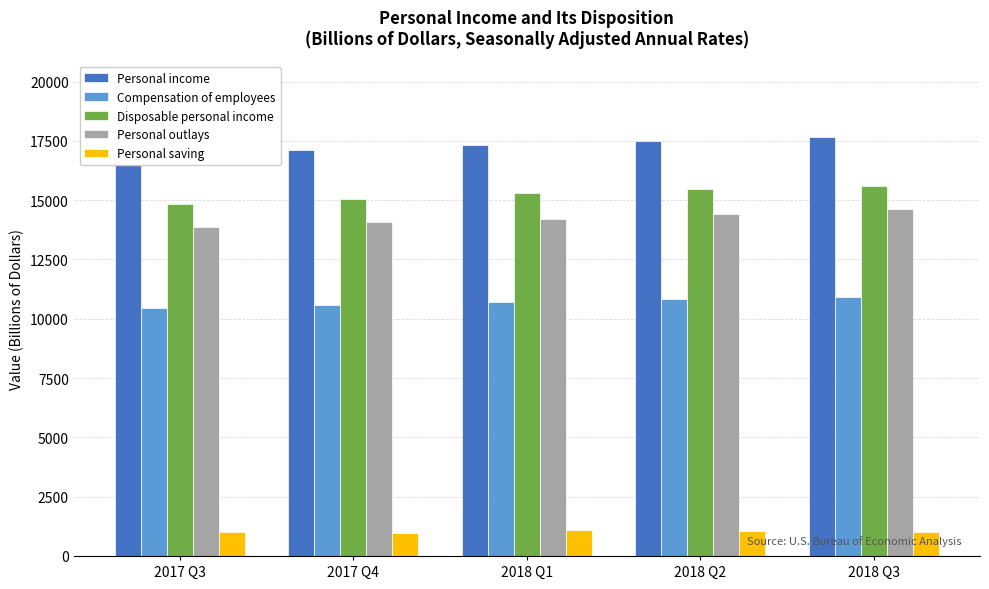

List the series in order of their peak value, lowest first.

Personal saving, Compensation of employees, Personal outlays, Disposable personal income, Personal income